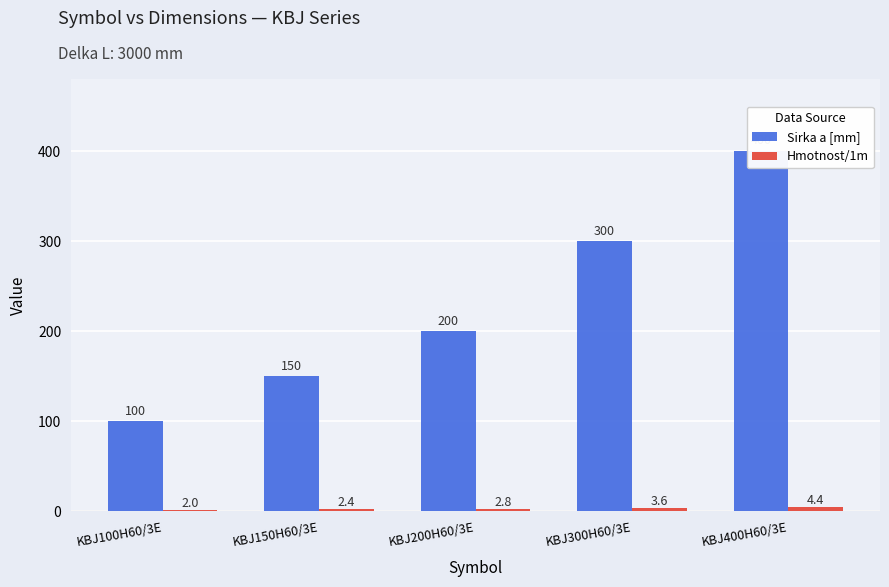

Rank the series at KBJ150H60/3E from lowest to highest value.

Hmotnost/1m, Sirka a [mm]